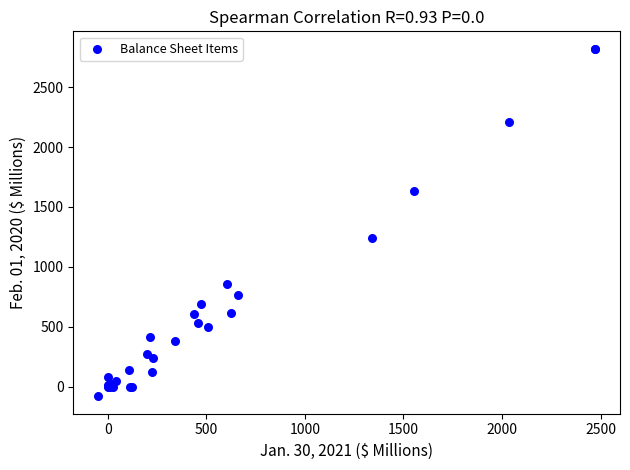

What Y value in the scatter plot is closest to 1370?

1237.7